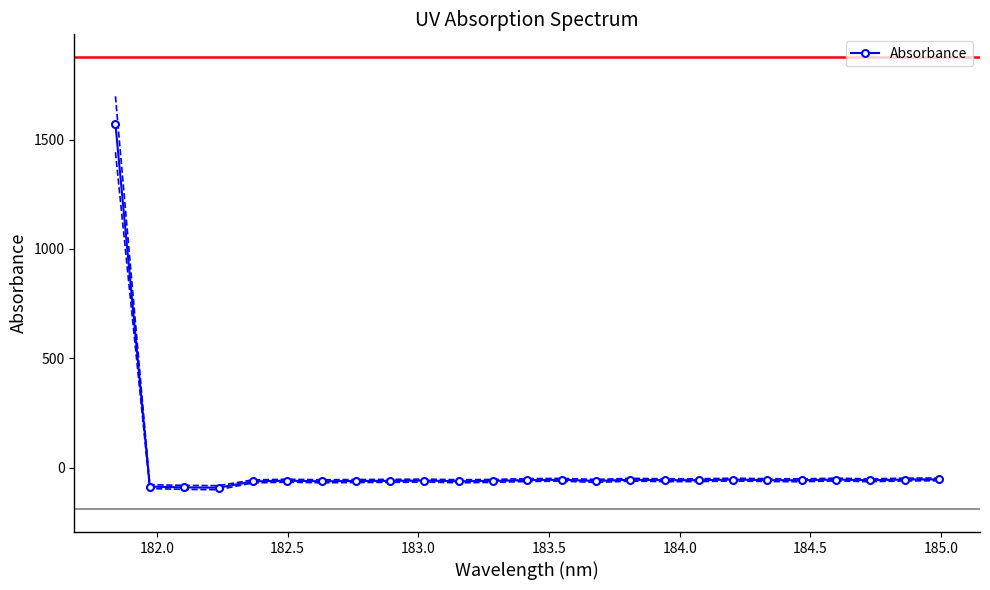

True or false: Absorbance has more than 2 points higher than both neighbors.

True